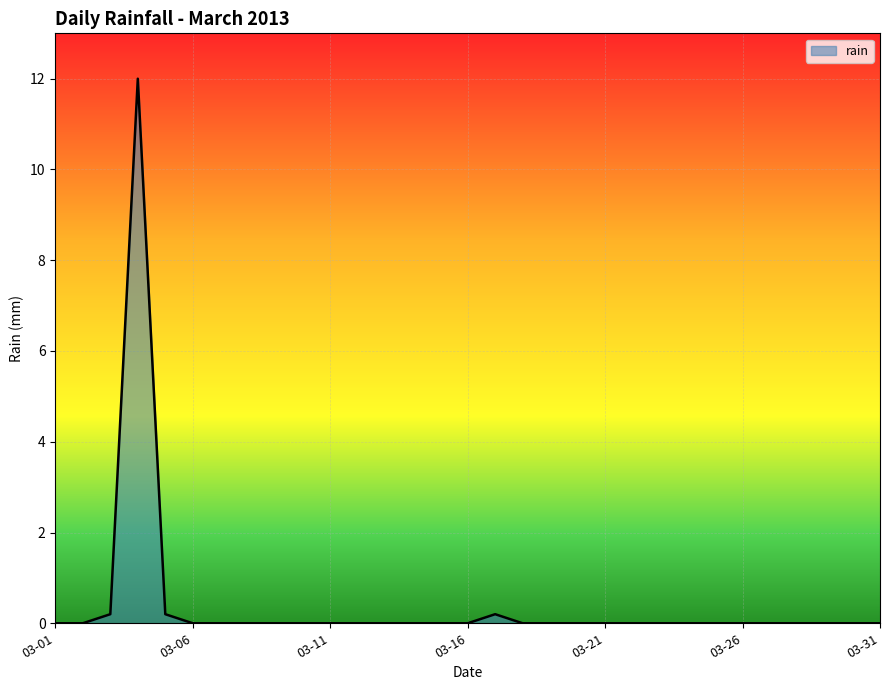

What is the maximum value shown in the chart?

12.0